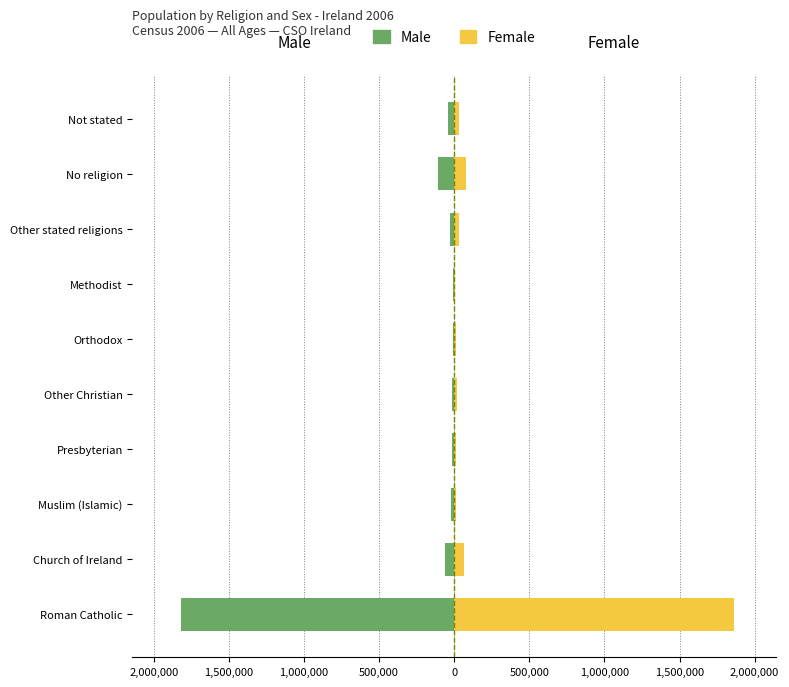

What are all the series names shown in the legend?

Male, Female